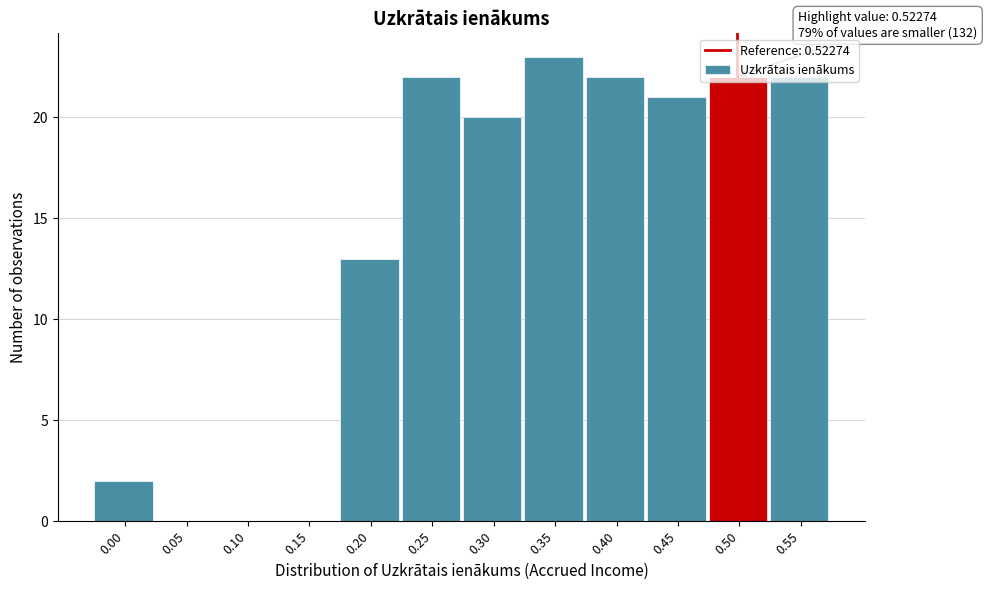

What is the sum of all values?

167